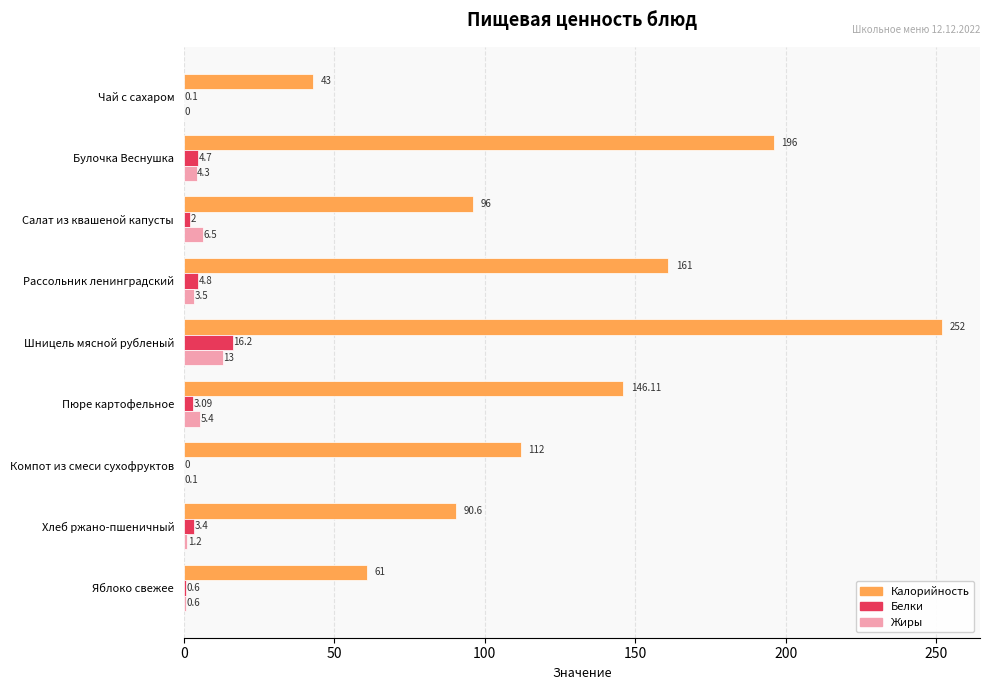

Where is Жиры nearest to the value 6?

Салат из квашеной капусты